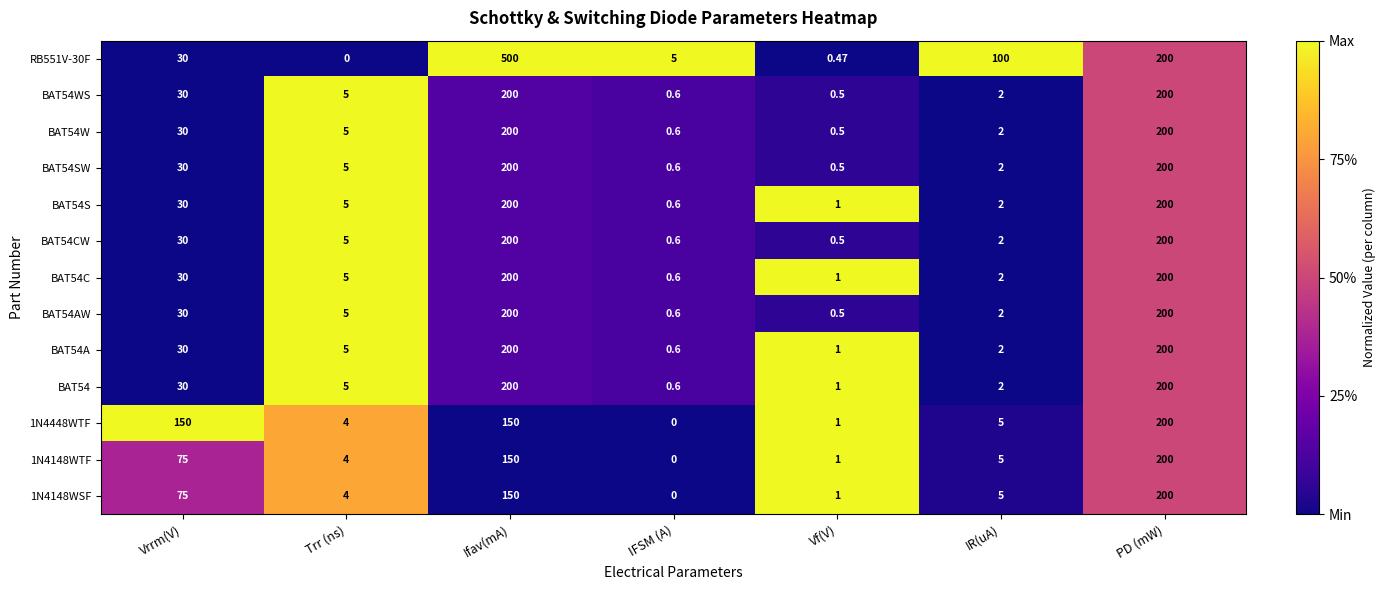

Which category has the lowest value in the BAT54AW series?

Vf(V)